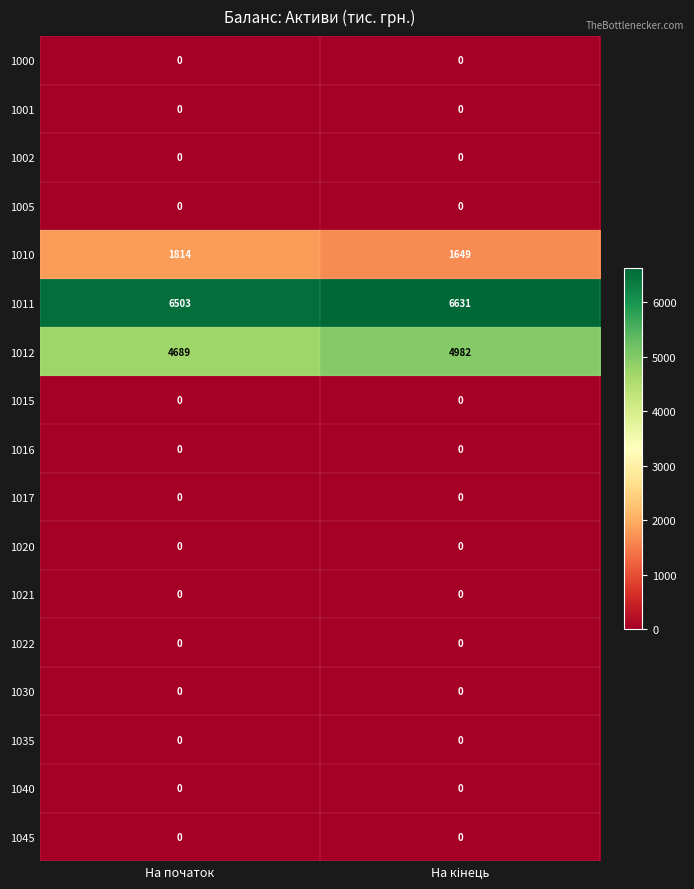

Which series has the largest range (max minus min)?

1012